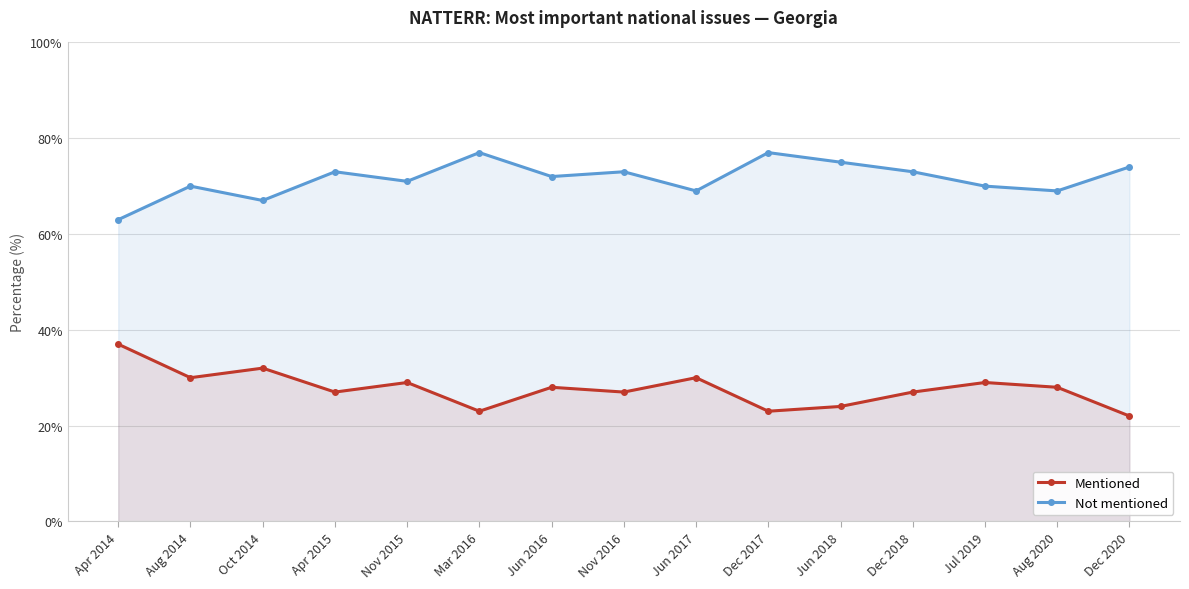

Between Apr 2014 and Nov 2015, which is larger?

Apr 2014